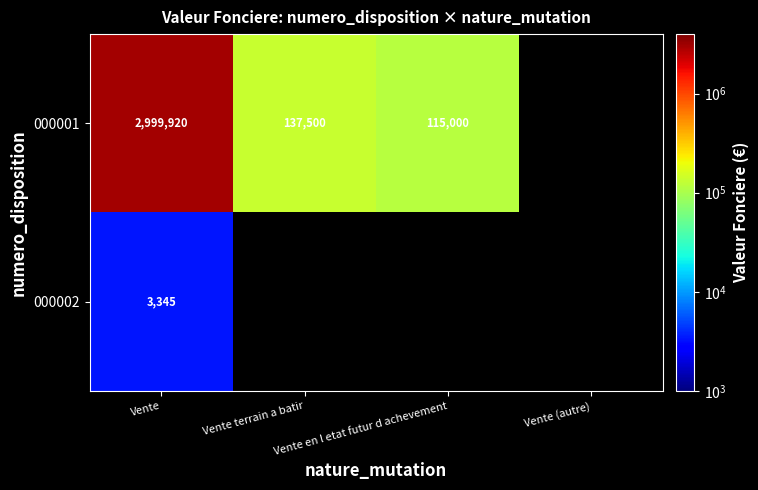

Is it true that 000001 equals 2999920.0 at Vente?

True